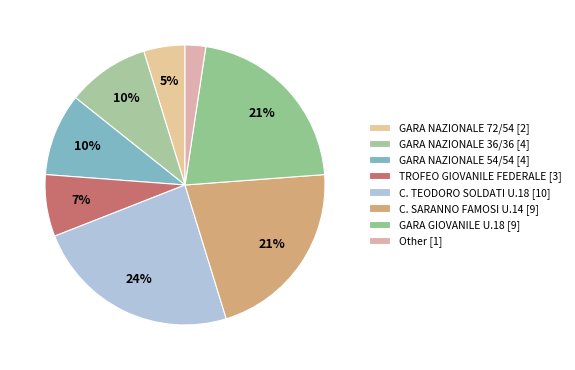

How many slices are in this pie chart?

8